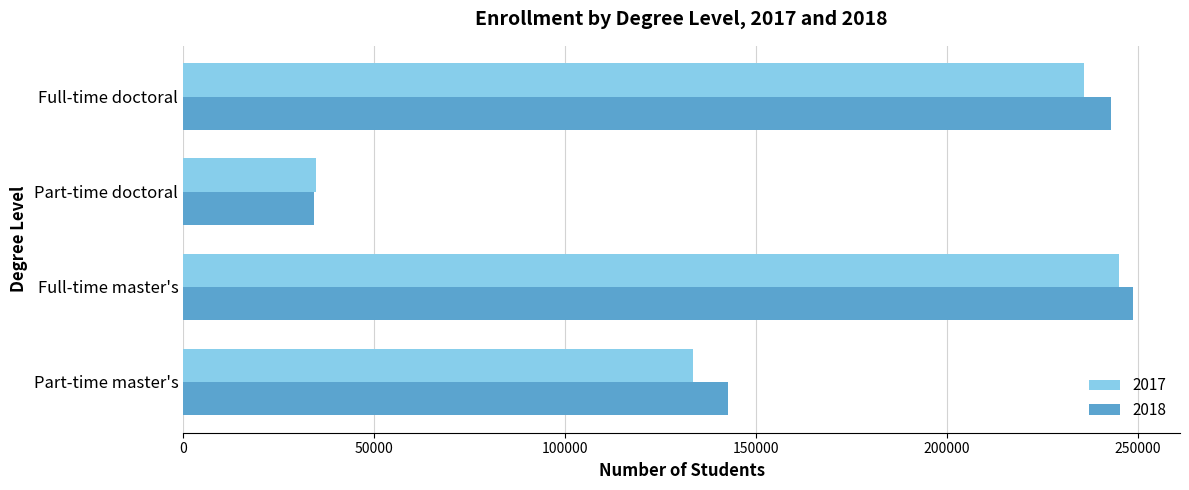

At how many categories does at least one series exceed 138185?

3